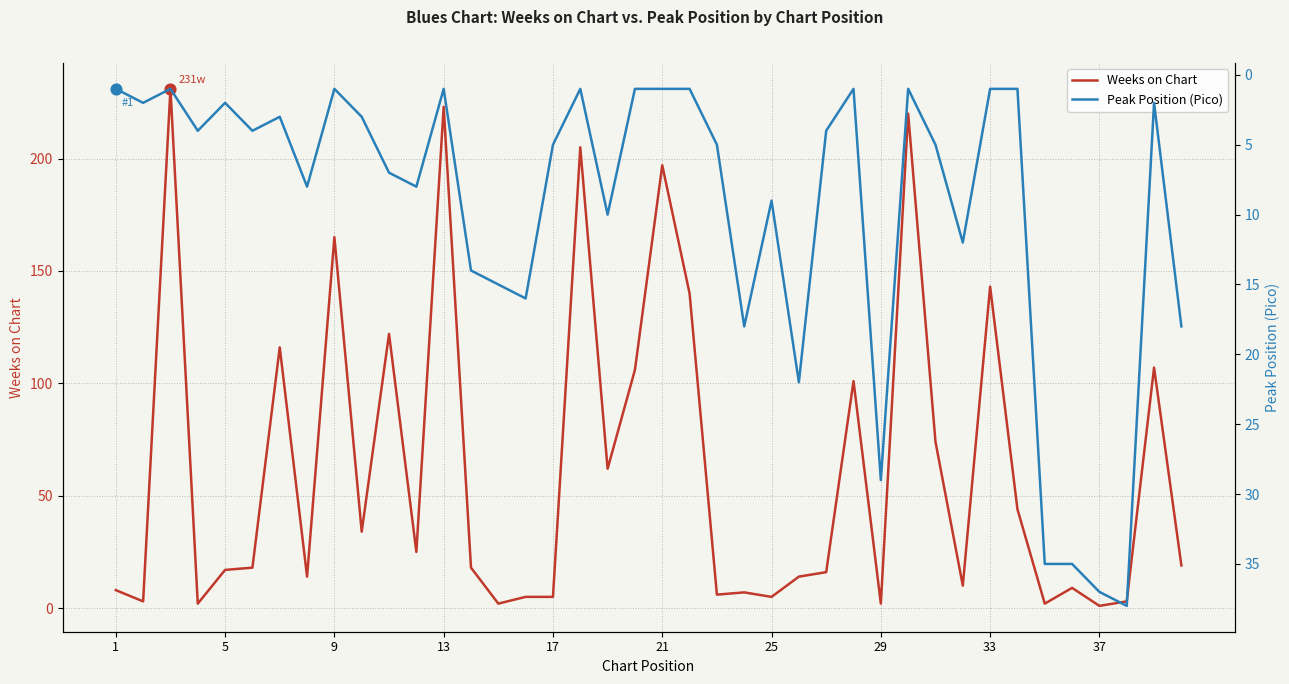

What are all the series names shown in the legend?

Weeks on Chart, Peak Position (Pico)